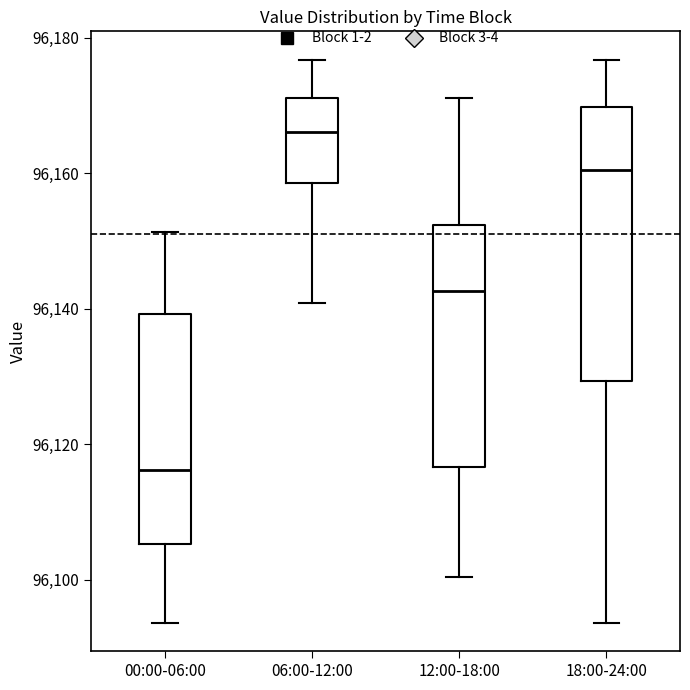

Where is the lower edge of the box for 06:00-12:00 on the y-axis? The values are not printed on the chart, so give them approximately, as read against the axis.

96158